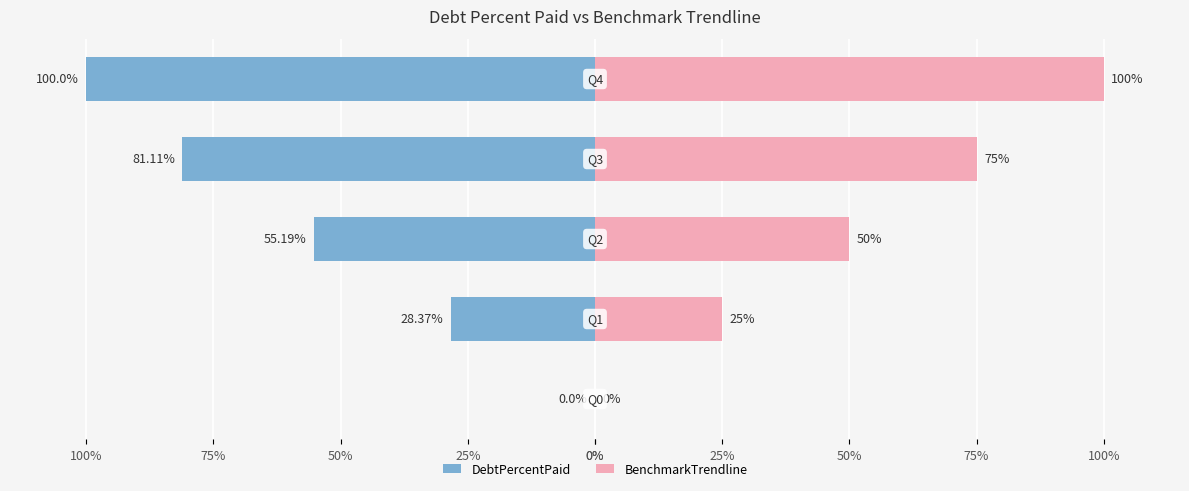

Which series has the largest range (max minus min)?

DebtPercentPaid